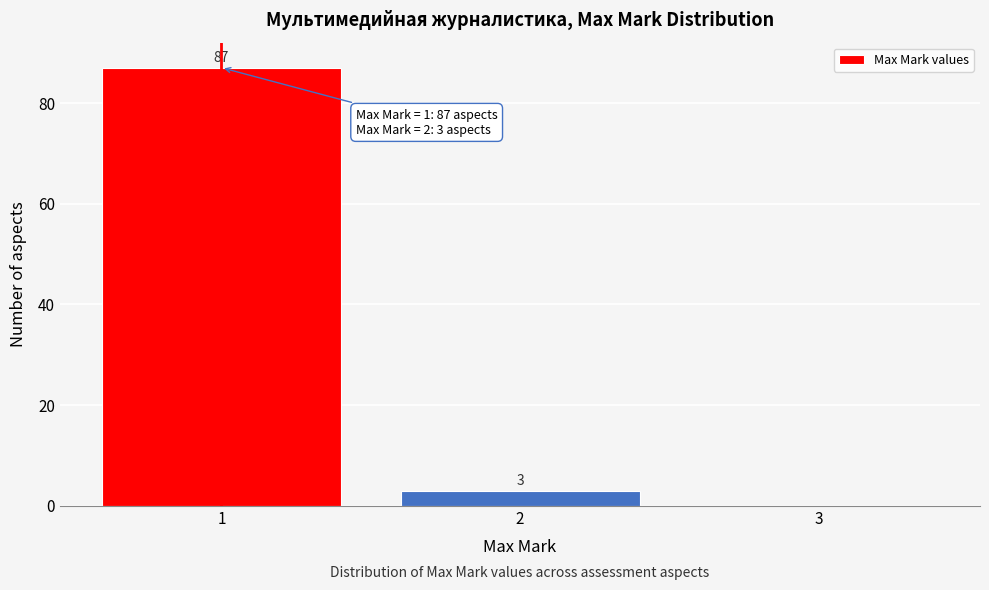

Reading left to right, extract all data points from this chart.

1=87	2=3	3=0